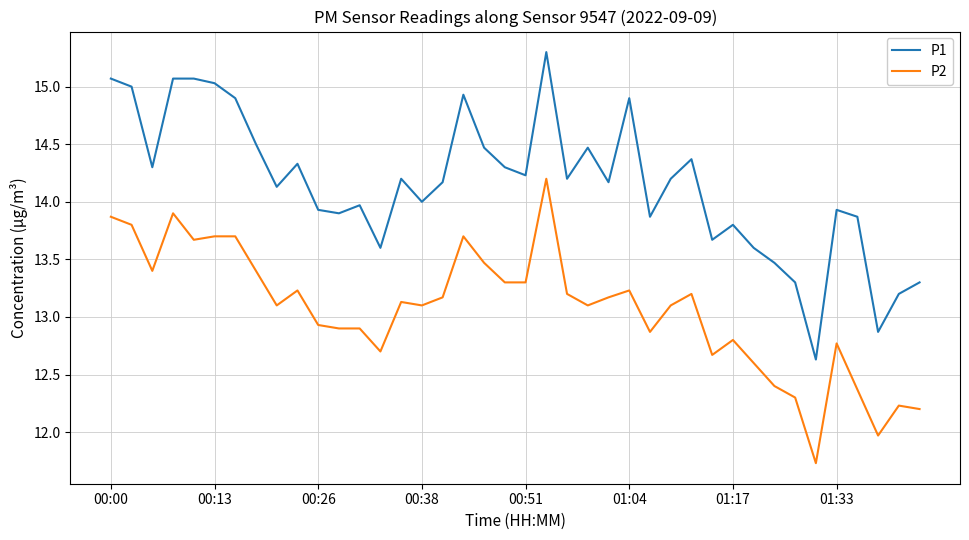

List the series in order of their overall mean, highest first.

P1, P2